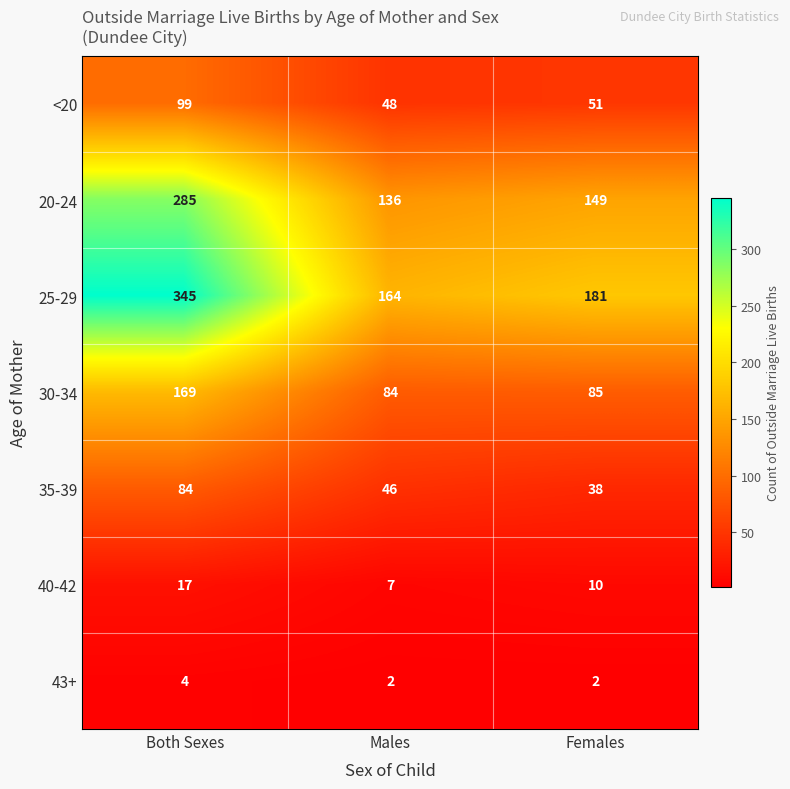

Which label corresponds to the largest value in the chart?

Both Sexes